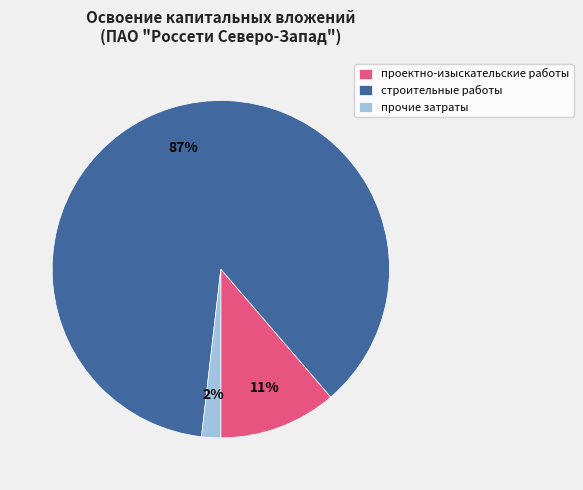

Is it true that проектно-изыскательские работы is 21% of the pie?

False